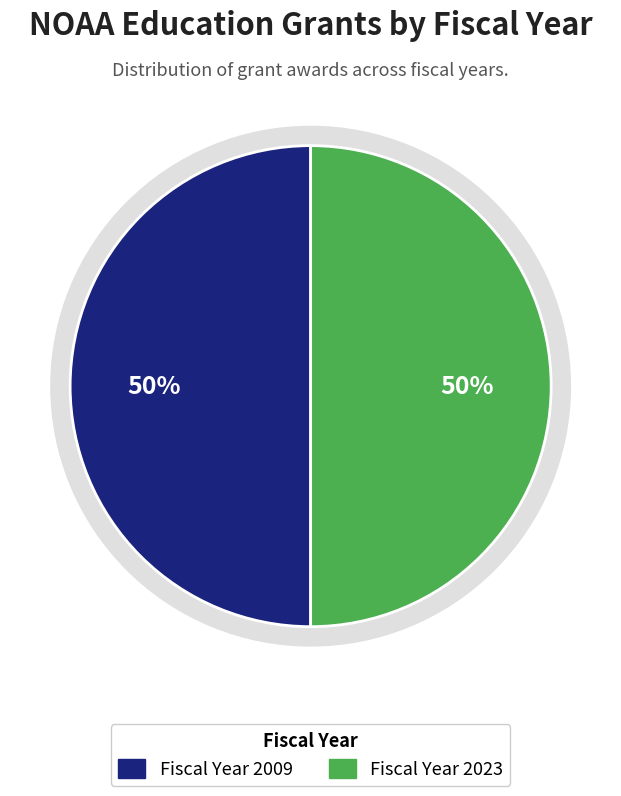

To the nearest percent, what is the average slice percentage?

50%